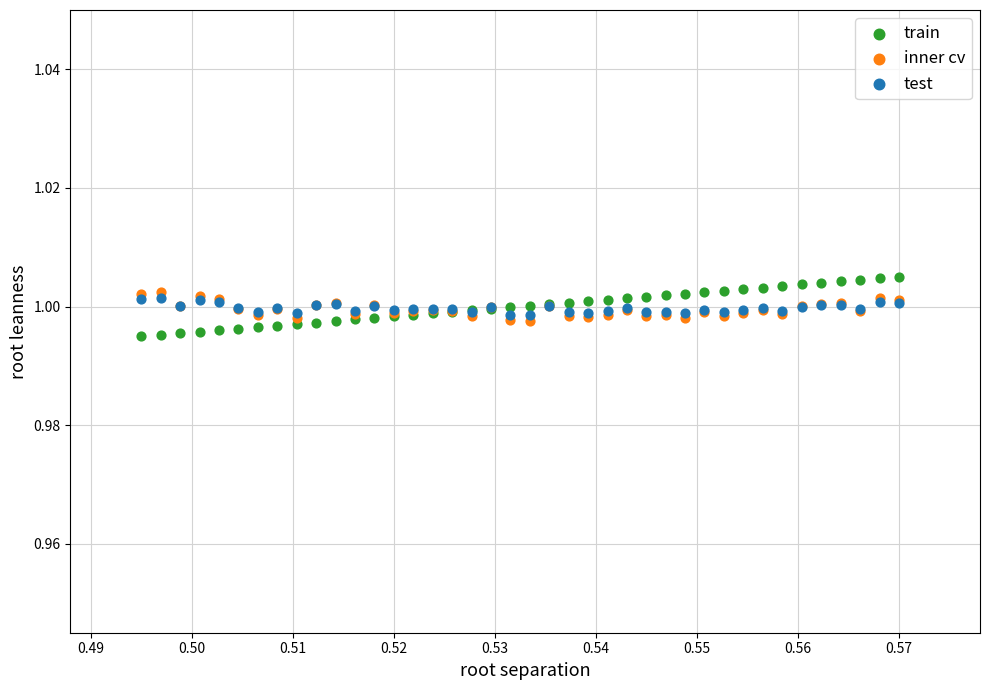

What are all the series names shown in the legend?

train, inner cv, test